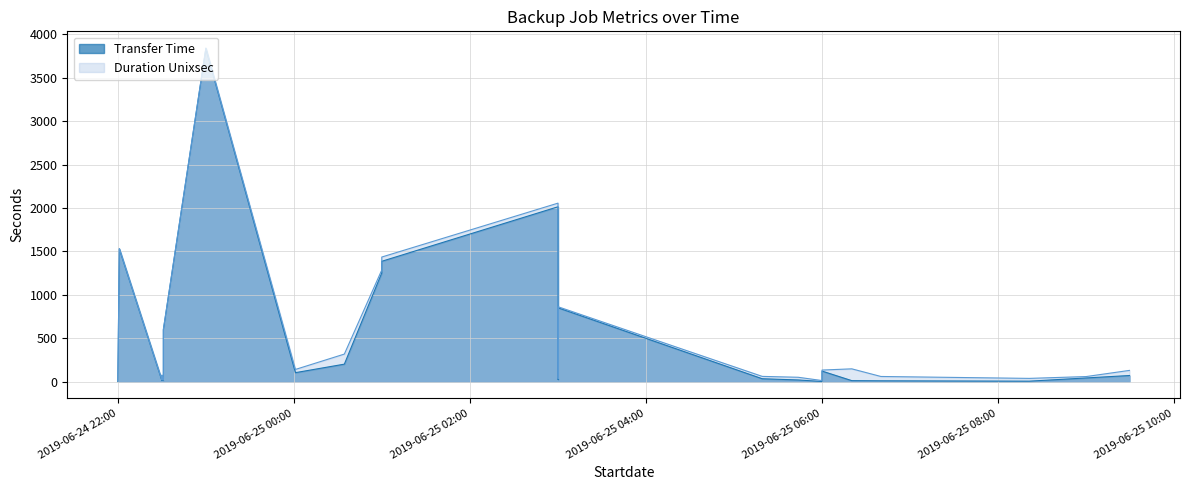

True or false: Transfer Time and Duration Unixsec intersect in this chart.

False